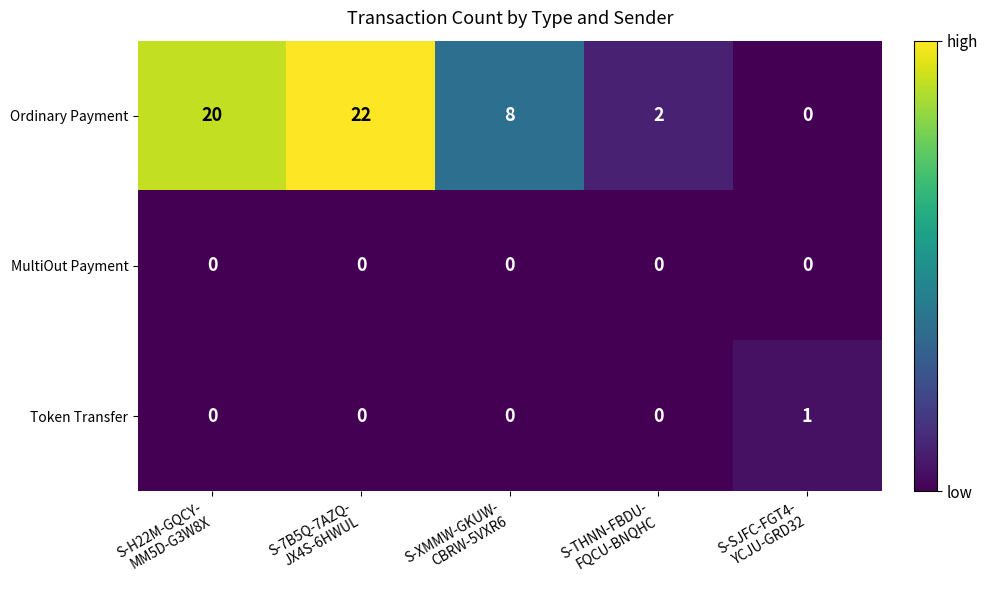

Which series has the largest range (max minus min)?

Ordinary Payment